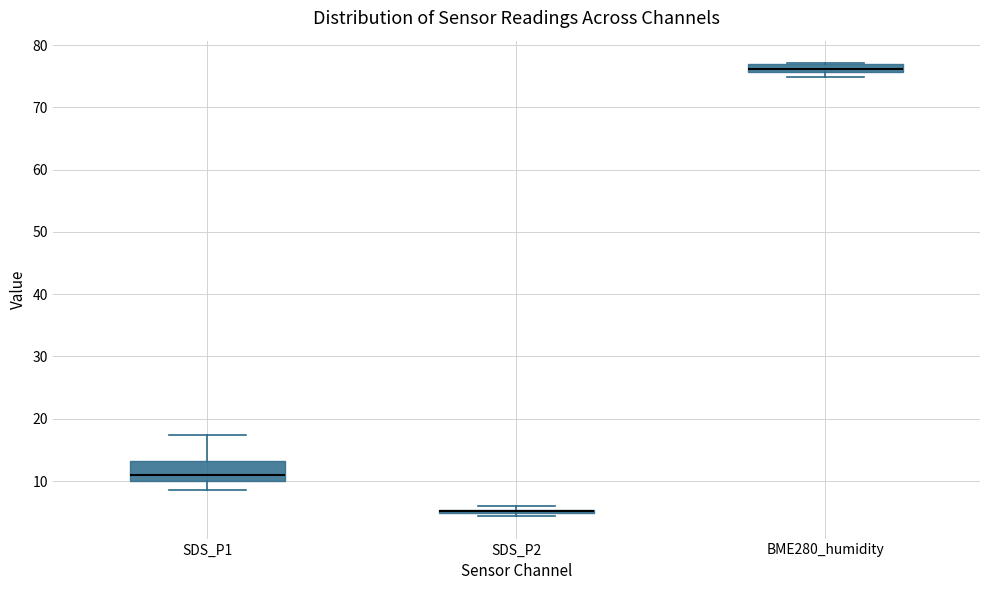

Comparing the boxes themselves (not the whiskers), which one is the tallest?

SDS_P1